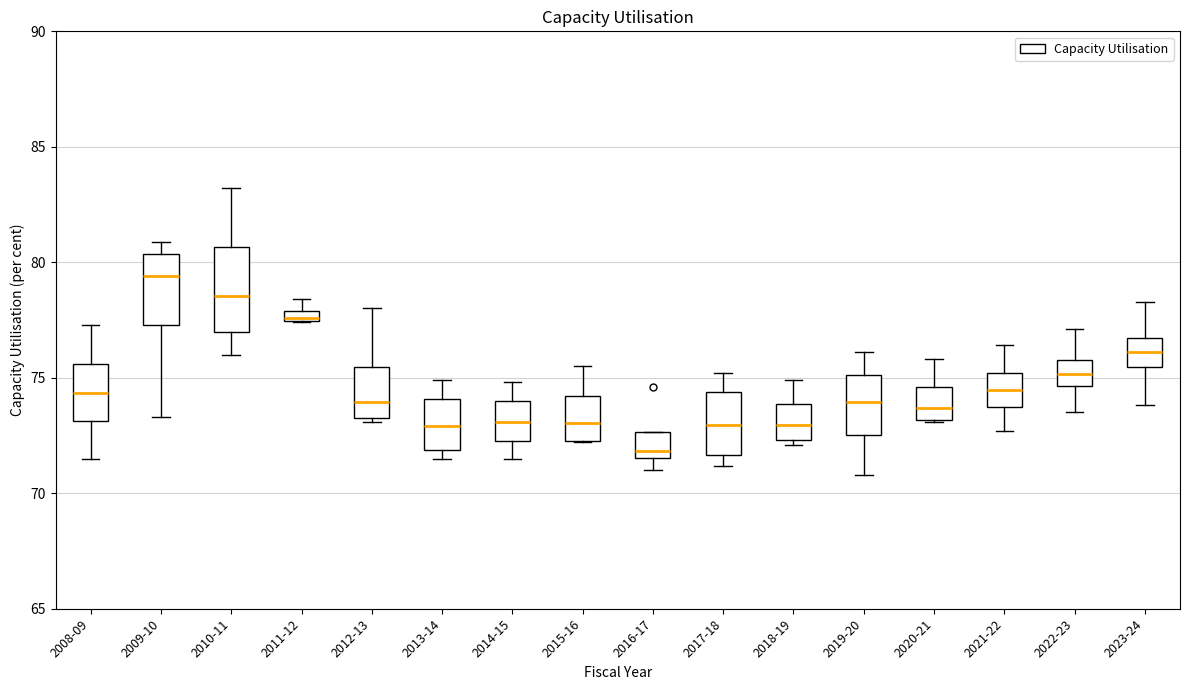

Which box is the tallest, from its lower edge to its upper edge?

2010-11